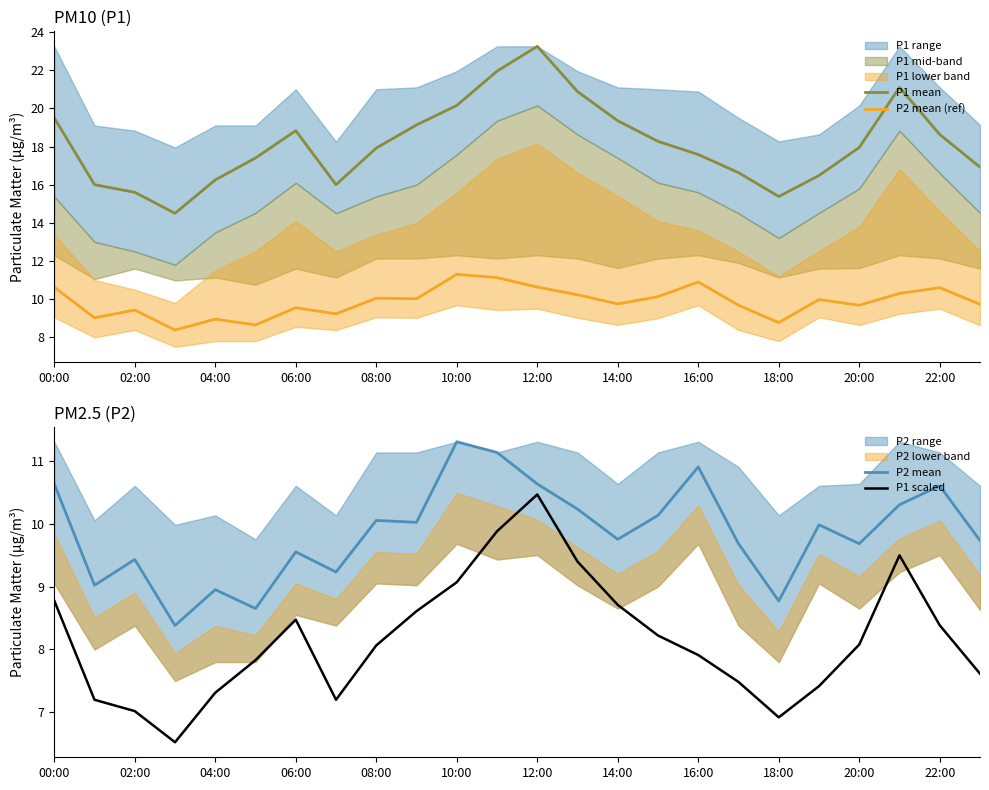

Is this an area chart (filled region under the line)?

No